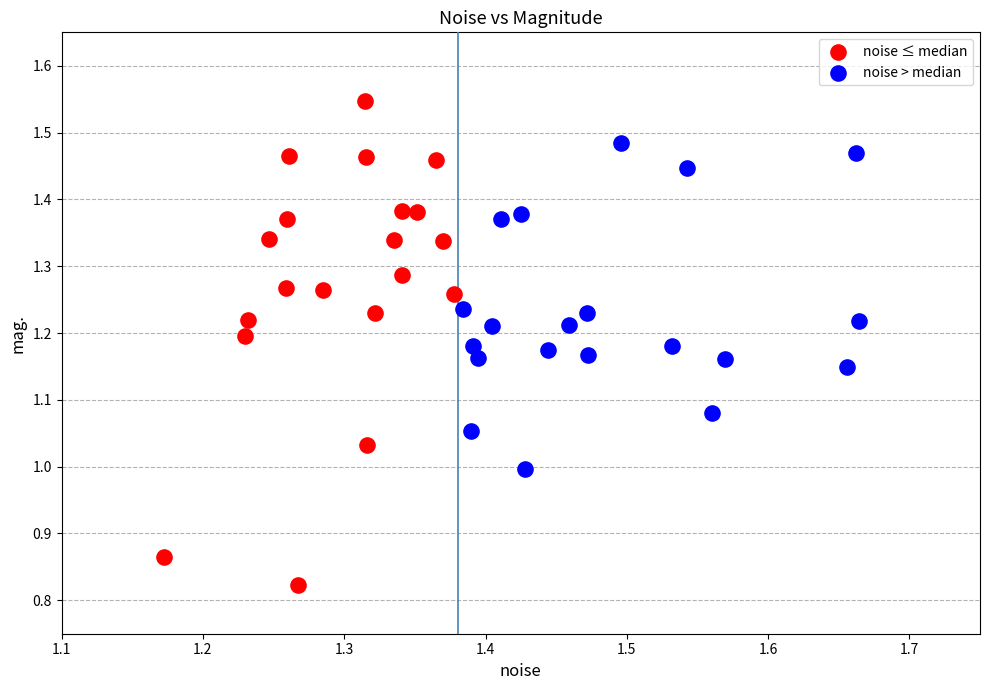

Which series has the widest spread of Y values?

noise ≤ median